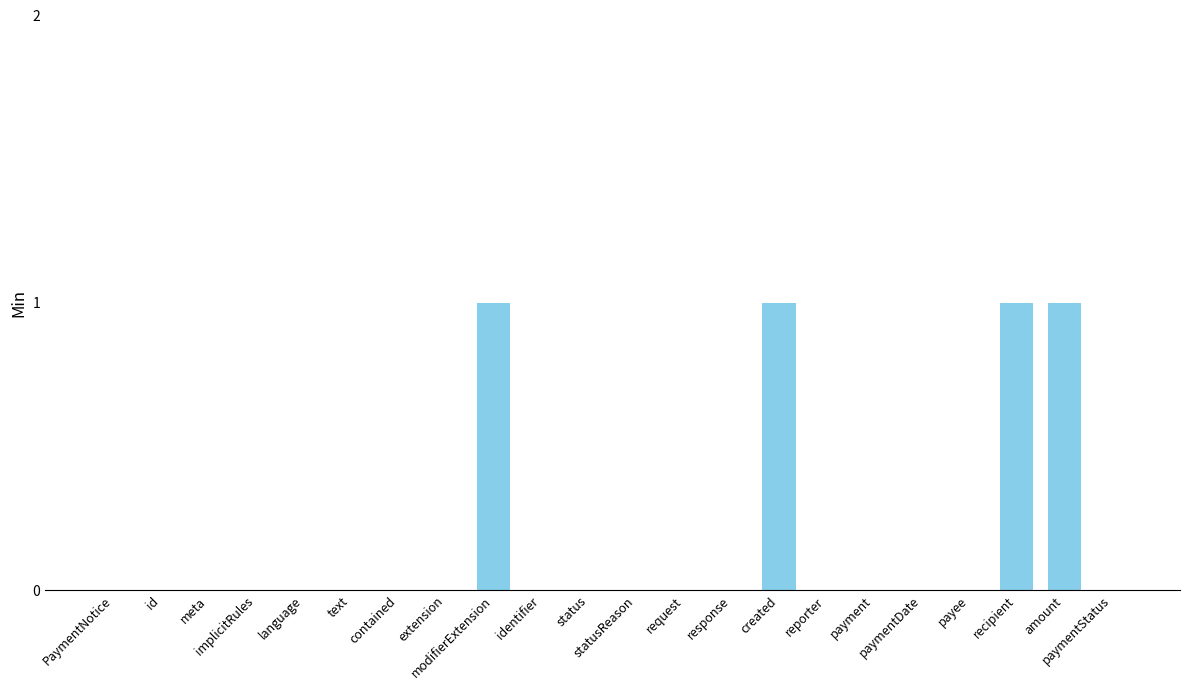

Reading left to right, what are all the values shown in this chart?

PaymentNotice=0	id=0	meta=0	implicitRules=0	language=0	text=0	contained=0	extension=0	modifierExtension=1	identifier=0	status=0	statusReason=0	request=0	response=0	created=1	reporter=0	payment=0	paymentDate=0	payee=0	recipient=1	amount=1	paymentStatus=0